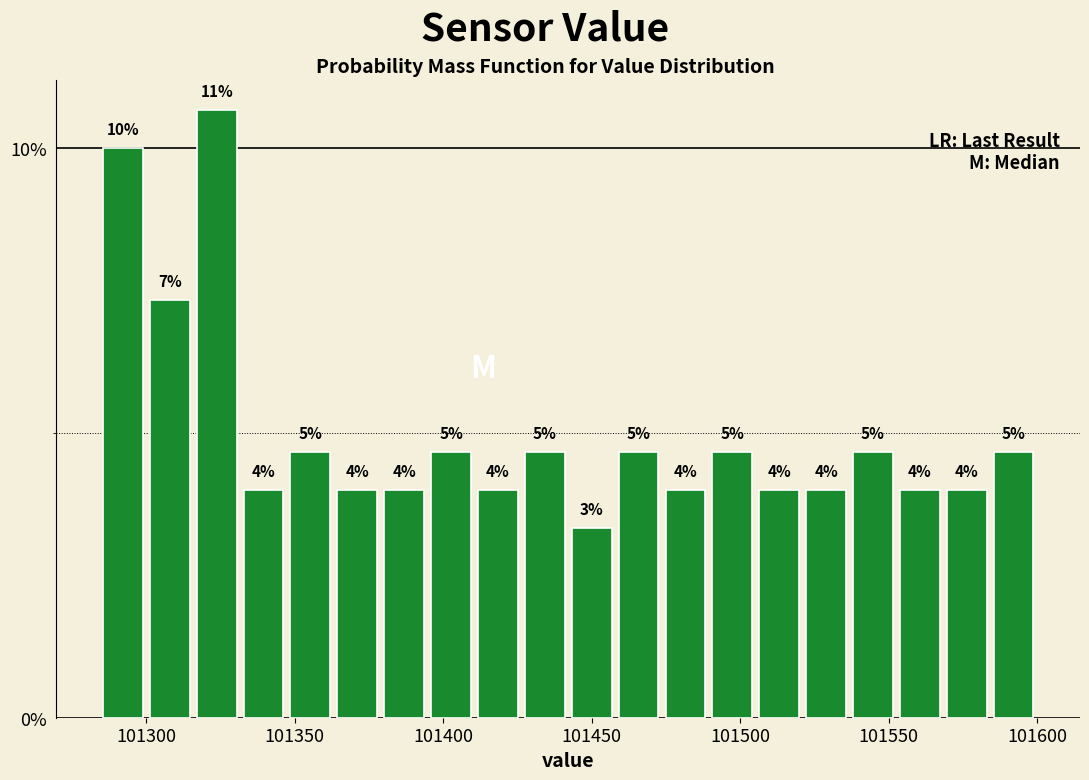

Read against the x-axis, roughly where is the centre of the tallest bar?

101325